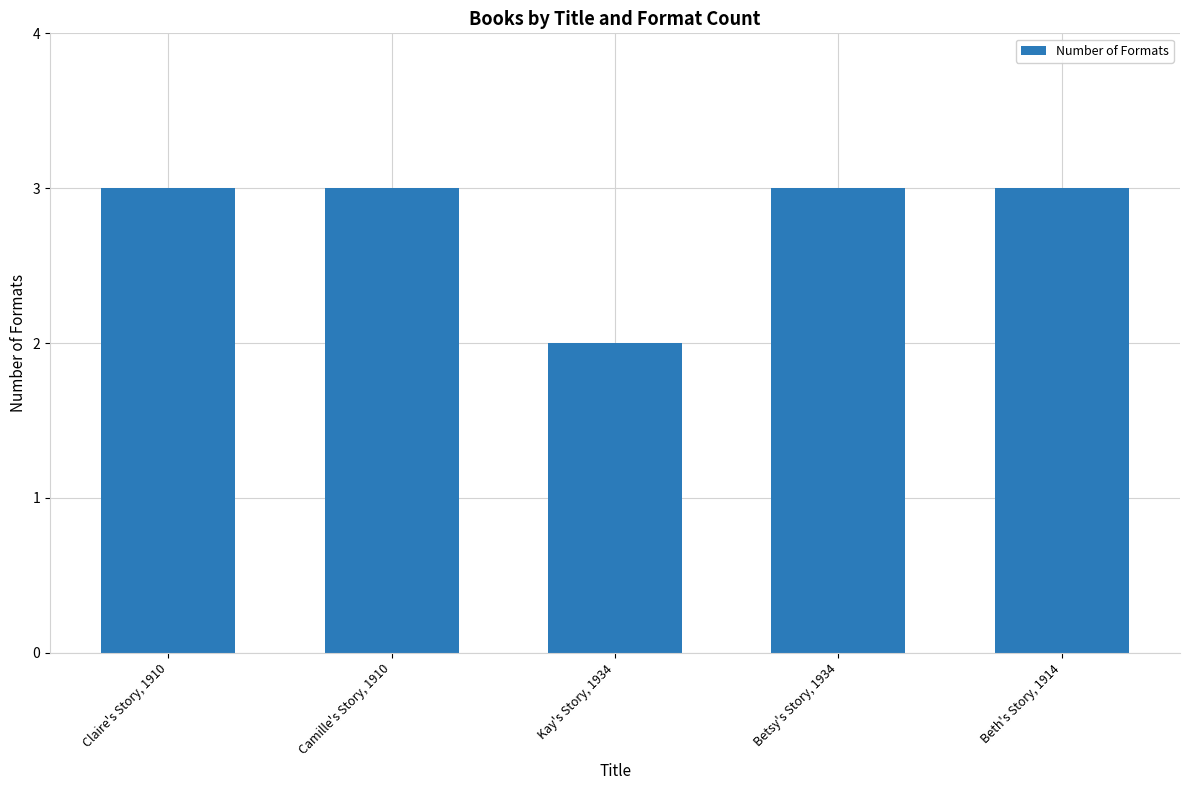

What is the average value?

3